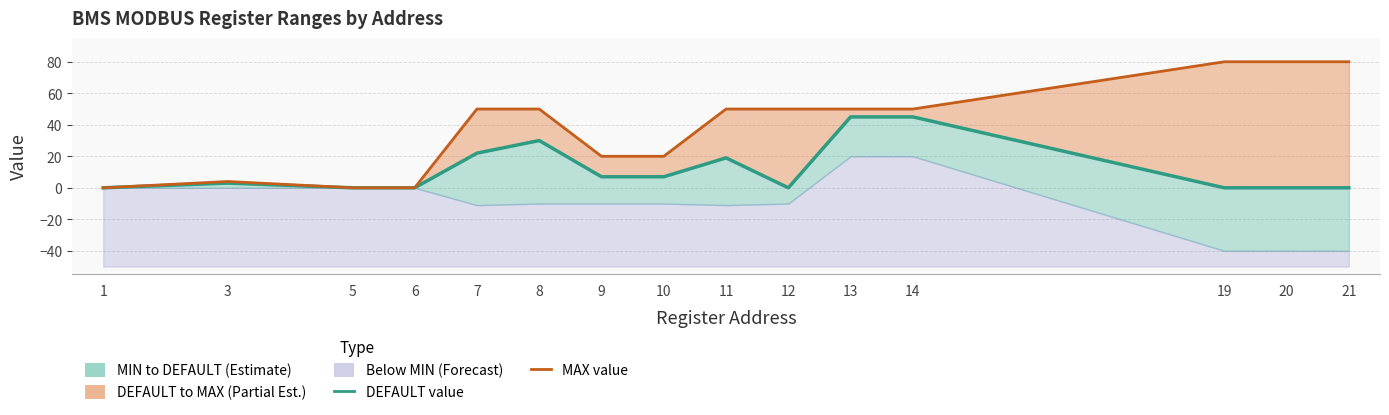

Between 9 and 14, which series saw the biggest shift?

DEFAULT